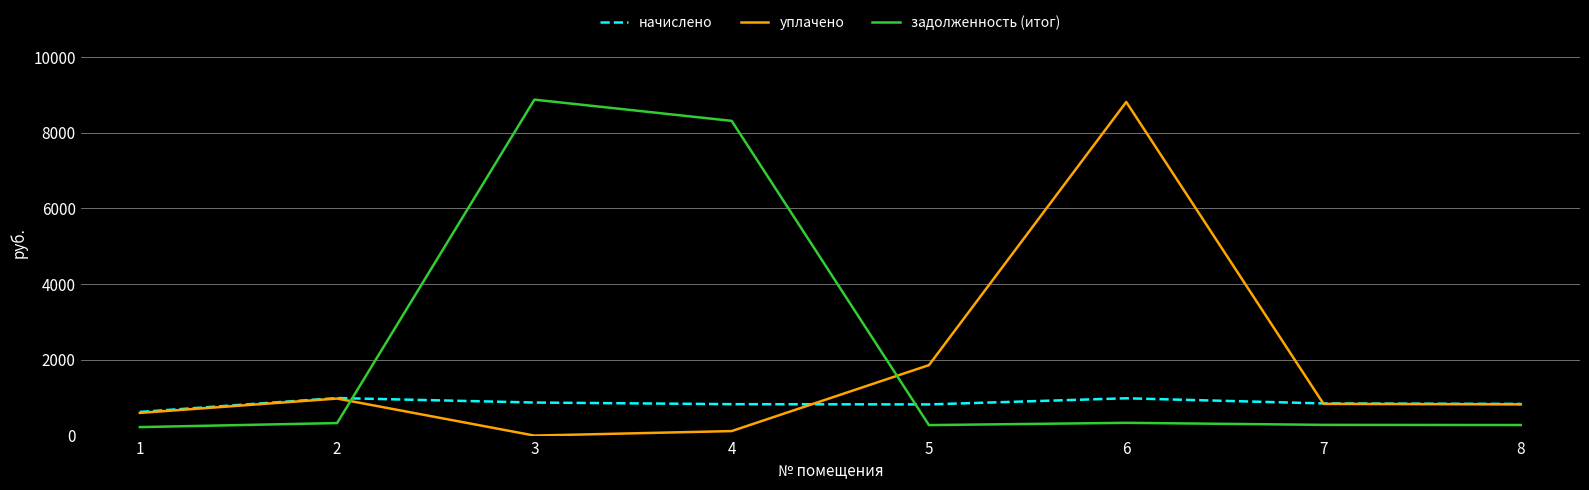

Which series has the largest total across all categories?

задолженность (итог)